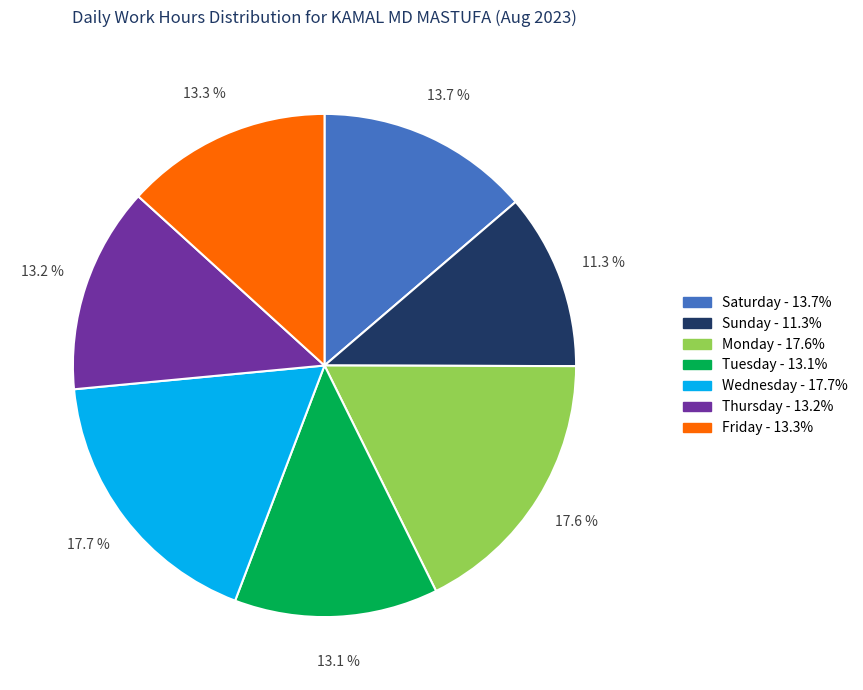

Is there any slice that represents more than half of the pie?

No